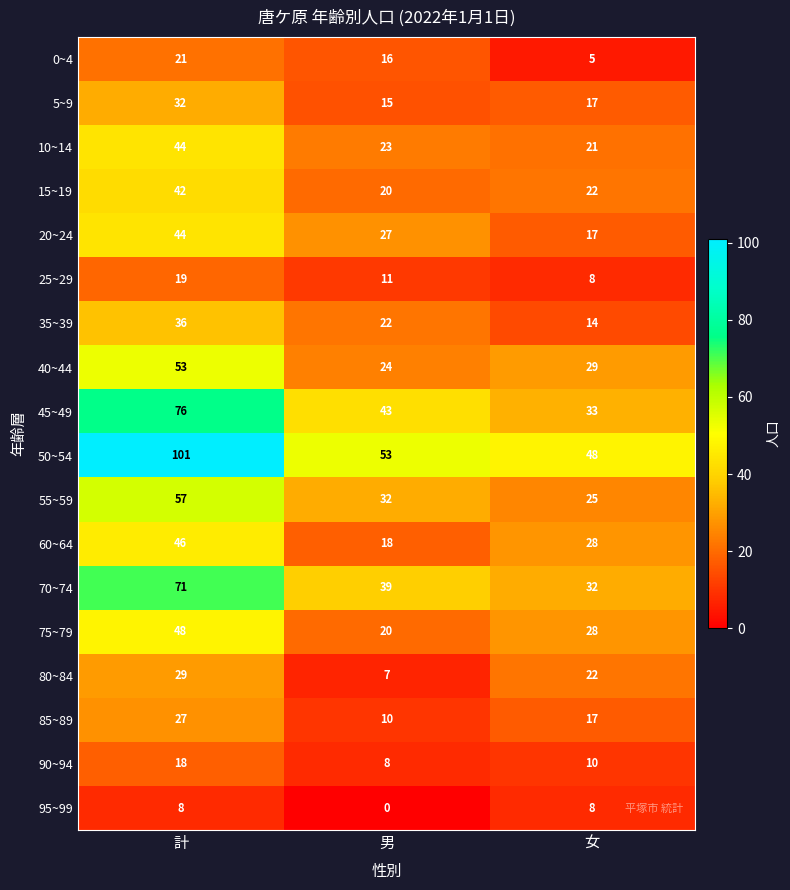

At which label is 70~74 closest to 51?

男